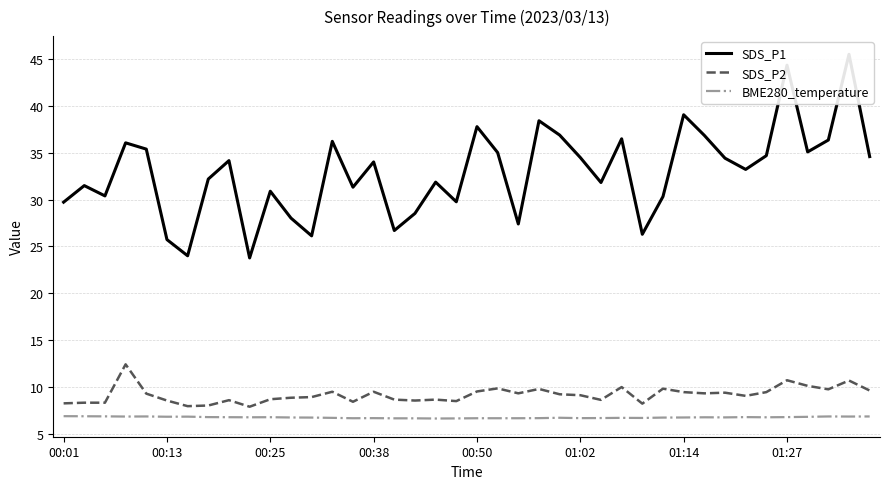

What position from the right is 11?

29